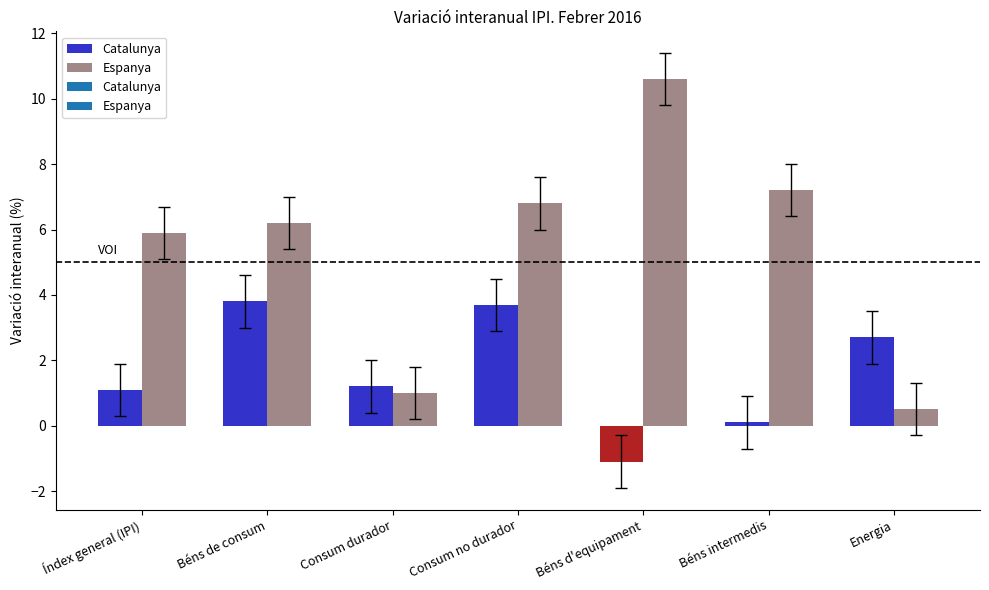

What is the label of the 6th bar from the right?

Béns de consum